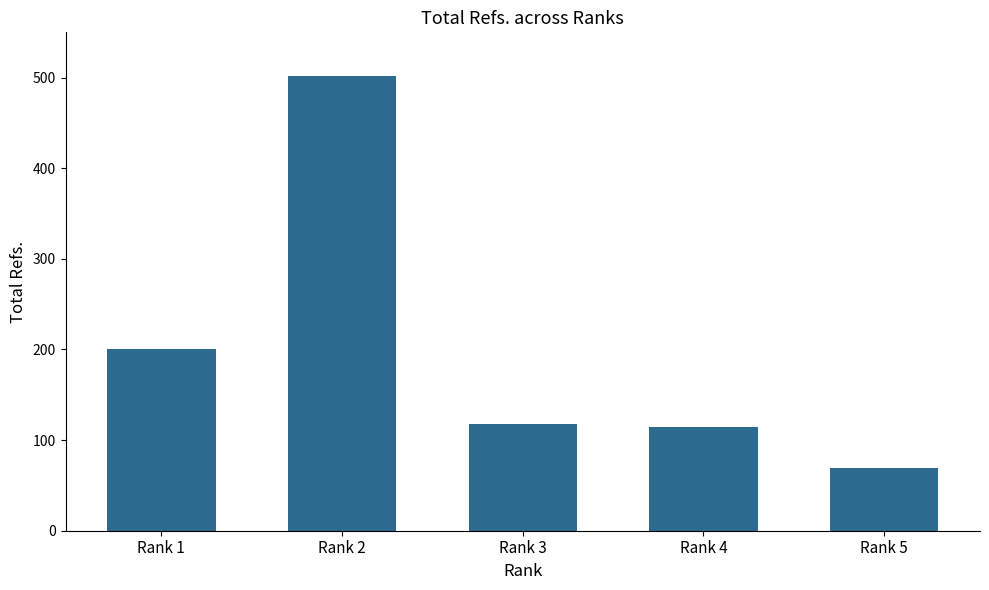

Reading right to left, what are all the values shown in this chart?

69	114	118	502	201